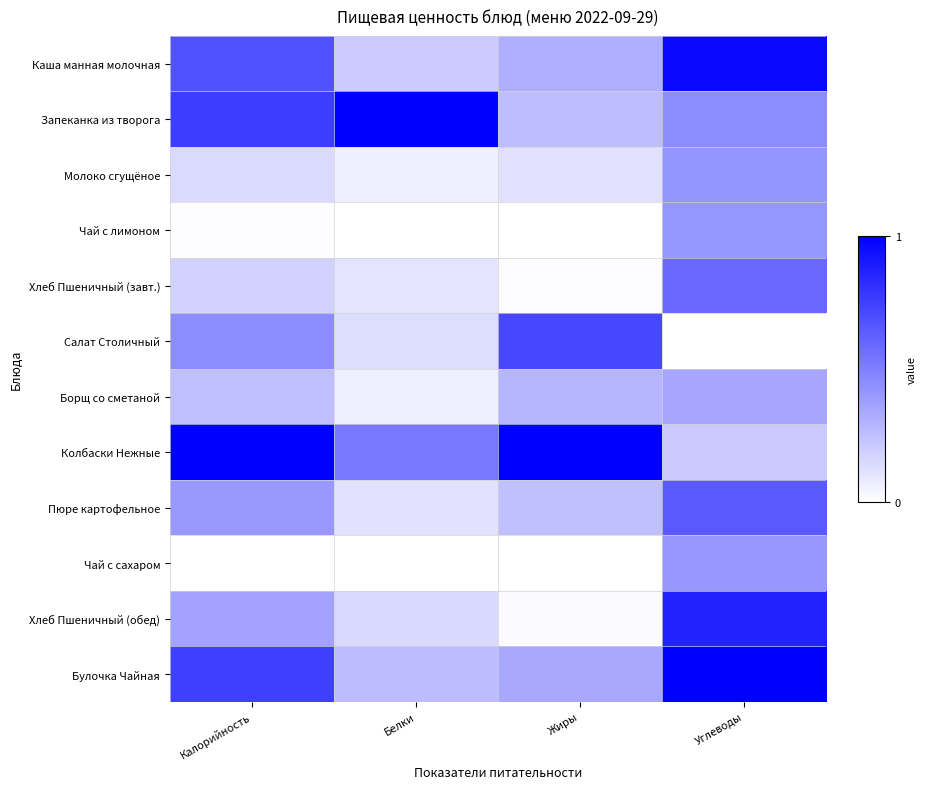

At which category does the chart reach its peak across all series?

Белки